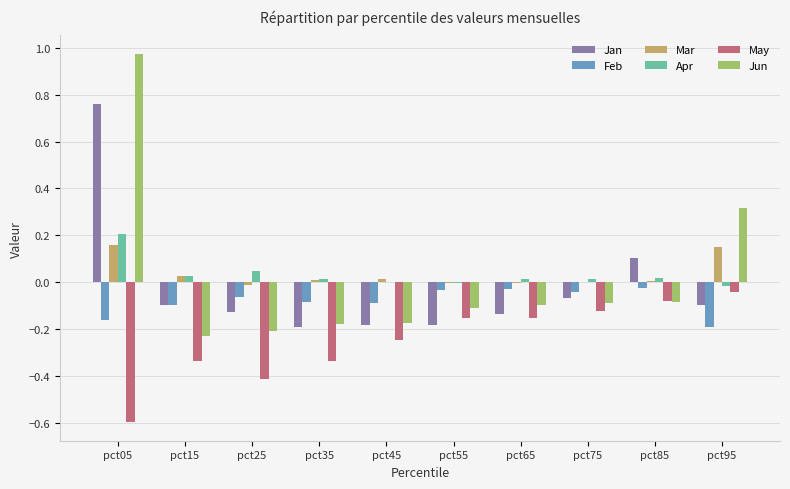

The Jan series shows -0.2 at pct35. True or false?

True